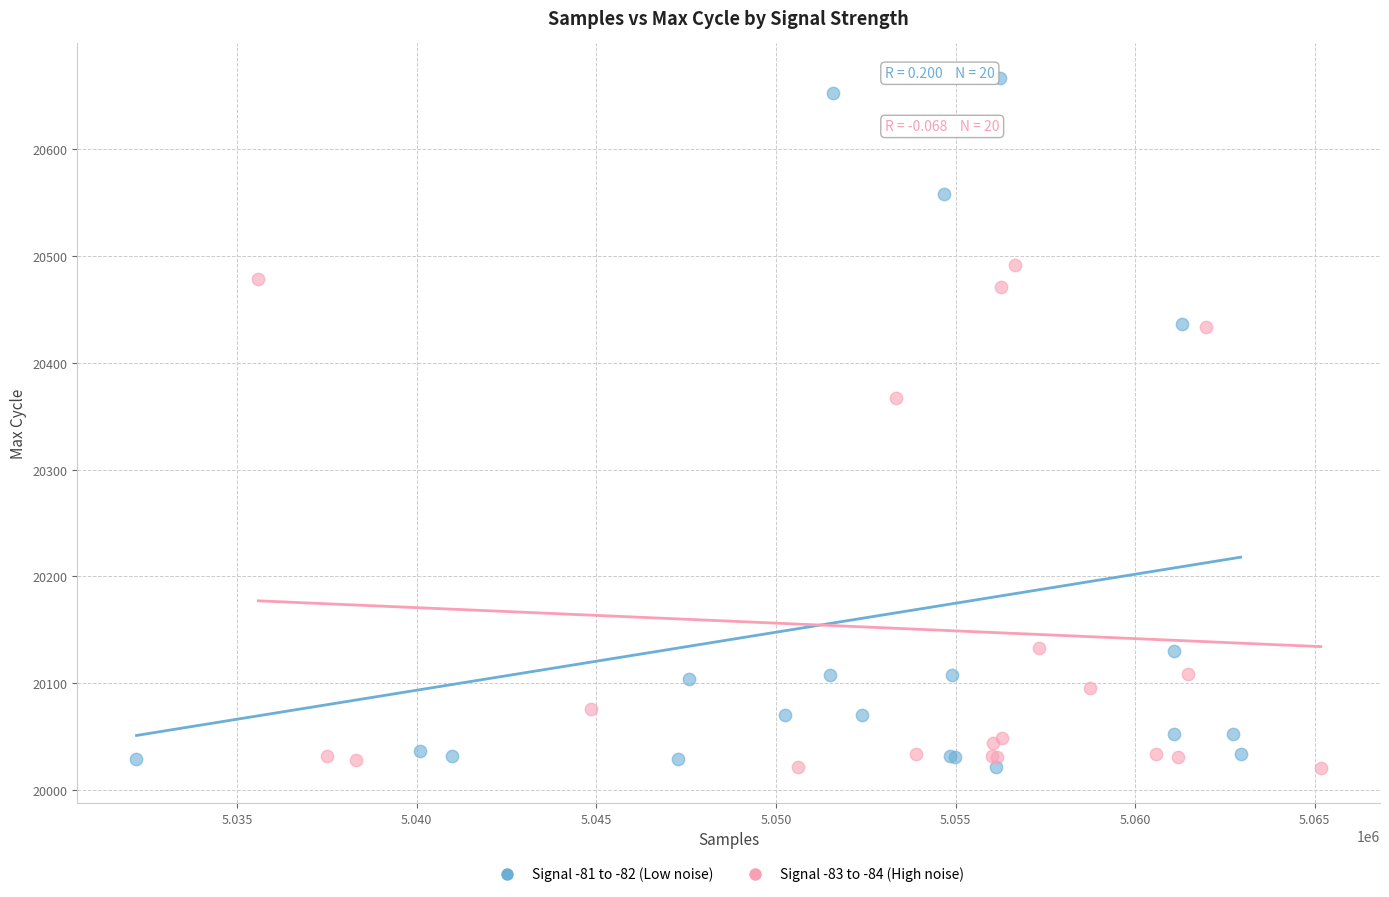

What are all the series names shown in the legend?

Signal -81 to -82 (Low noise), Signal -83 to -84 (High noise)